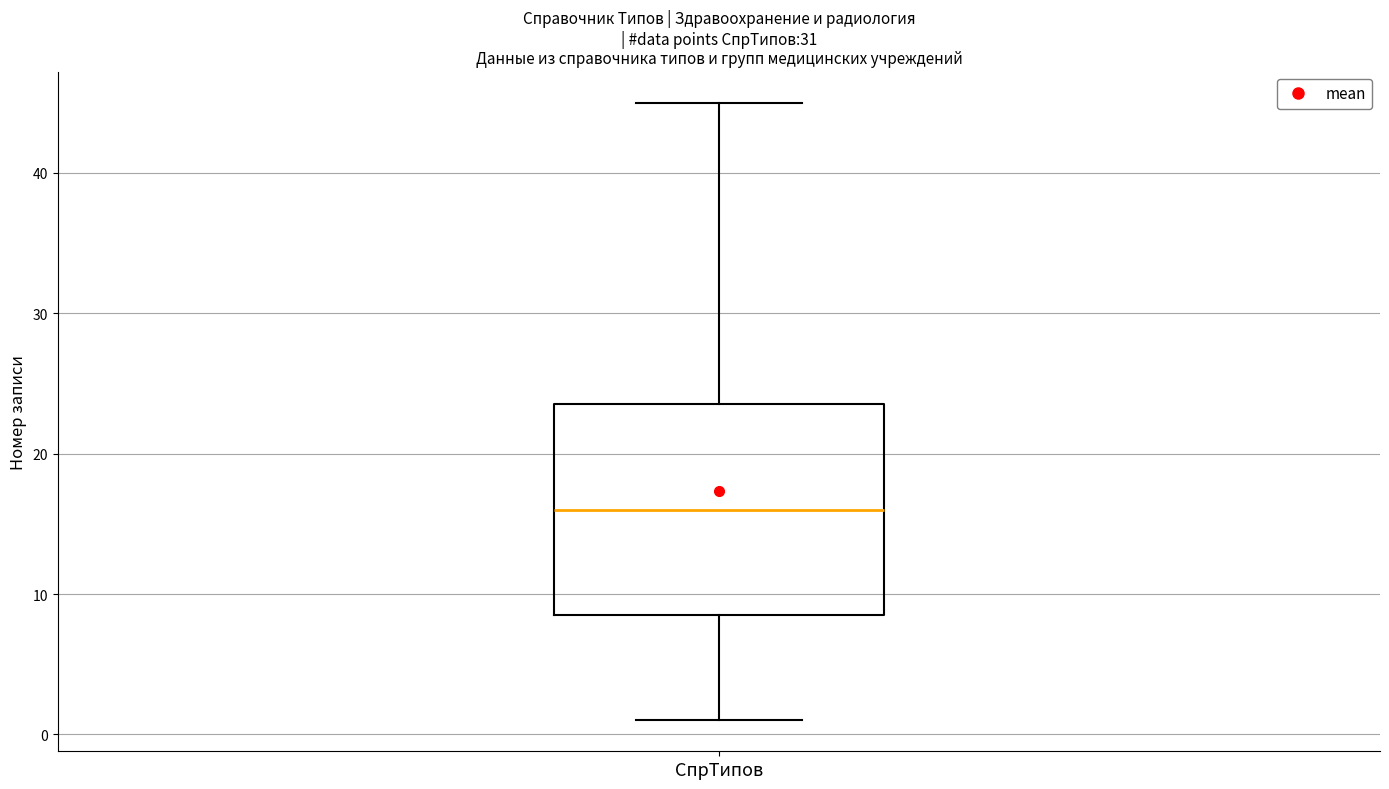

Read this box plot against the y-axis: the position of the median line, the range covered by the box, and the ends of both whiskers. The values are not printed on the chart, so give them approximately, as read against the axis.

median 16, box 9 to 24, whiskers 1 to 45